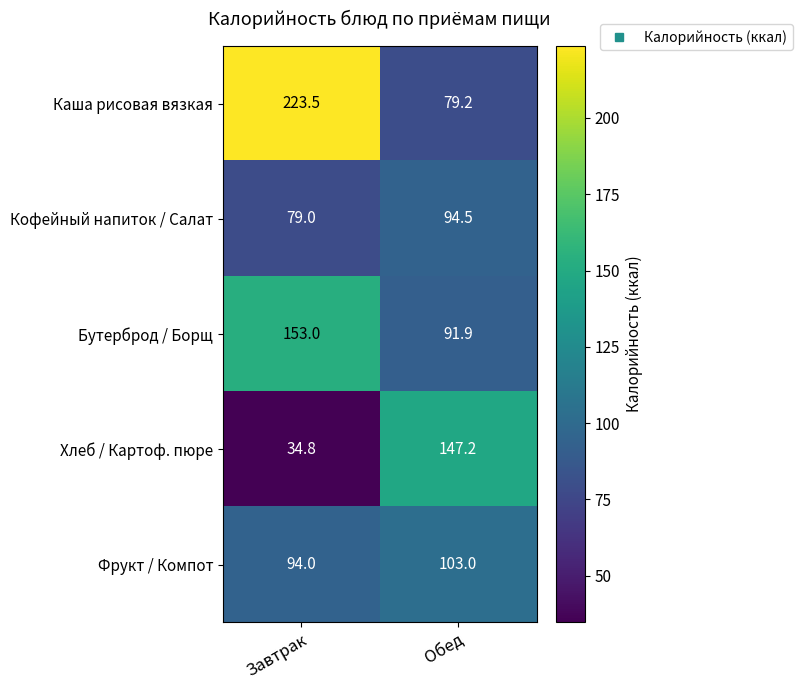

Rank the categories by Каша рисовая вязкая value from highest to lowest.

Завтрак, Обед